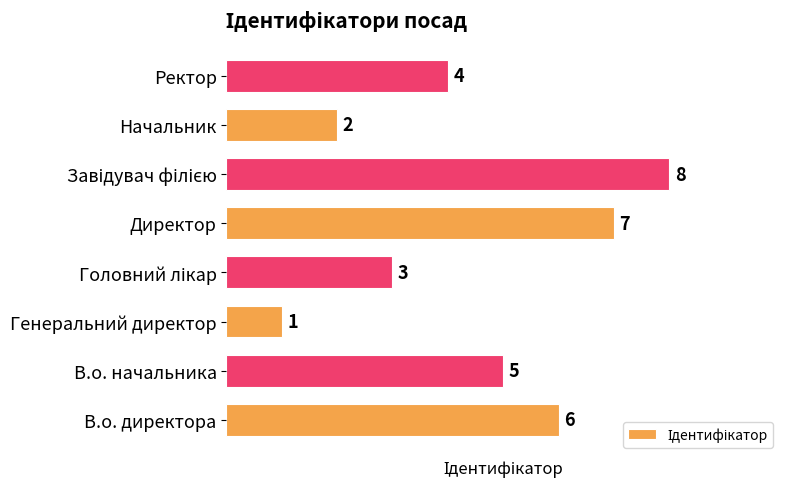

Which has a higher value, В.о. начальника or Начальник?

В.о. начальника